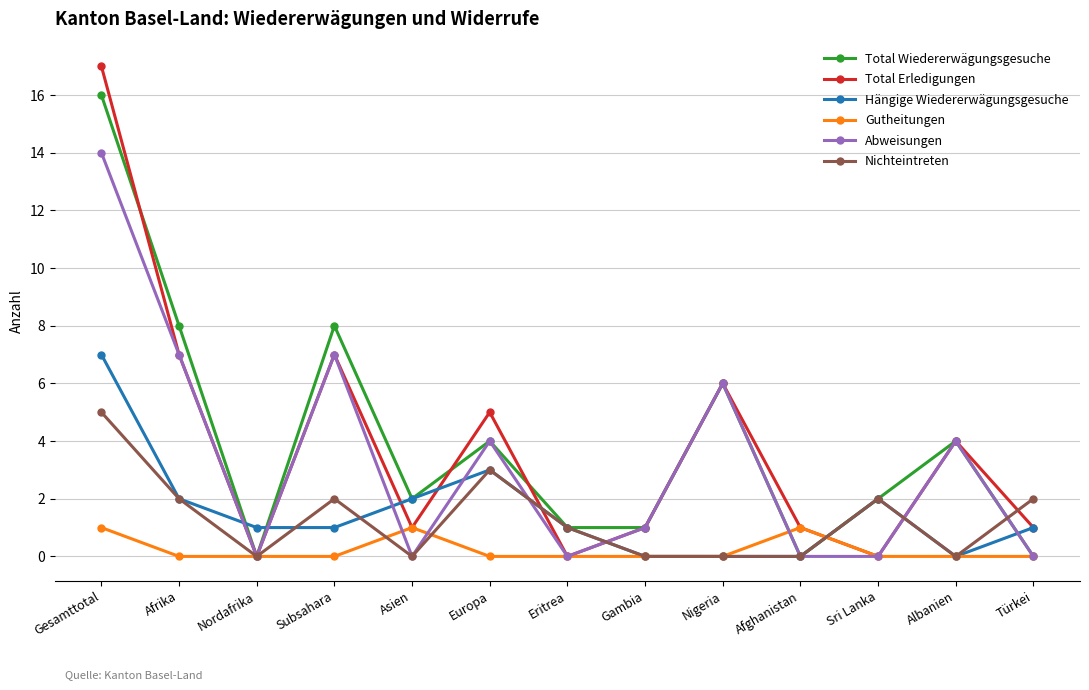

The value of Gutheitungen at Türkei is 0. True or false?

True